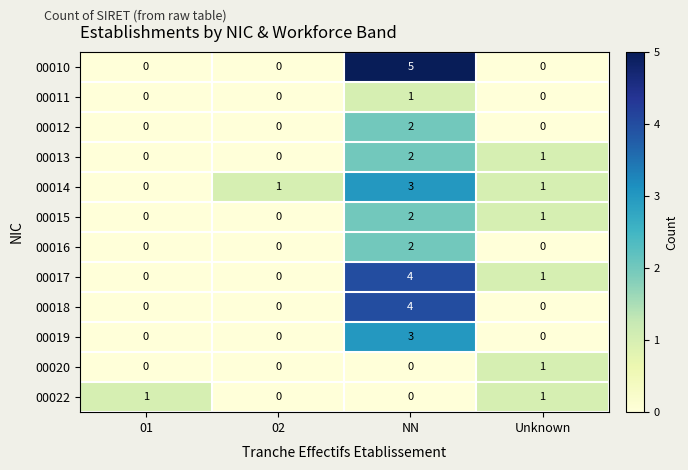

Count the number of categories in the chart.

4